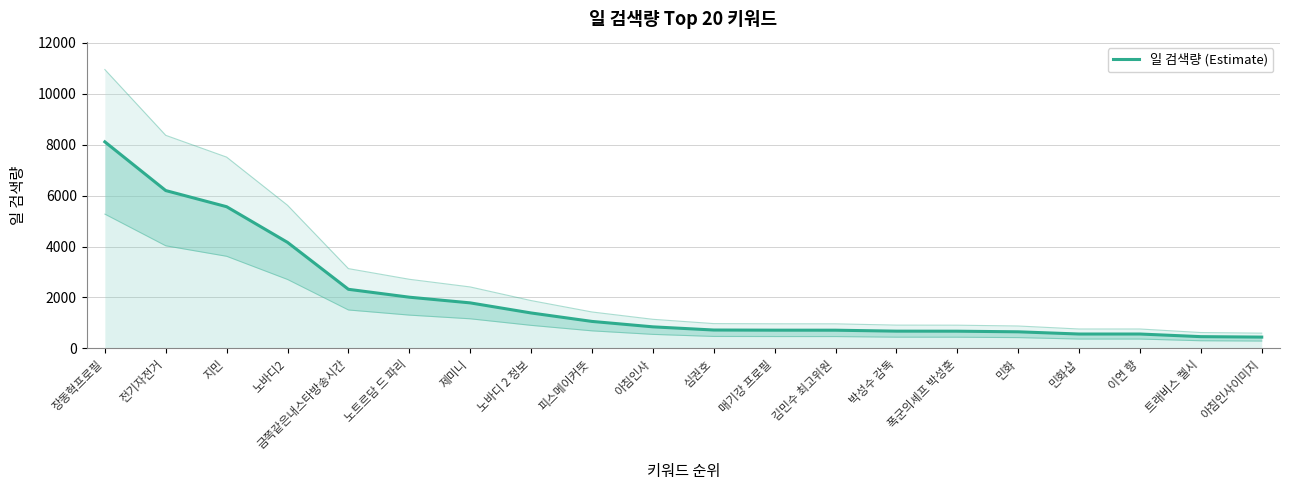

Reading left to right, list all the values displayed in this chart.

장동혁프로필=8110	전기자전거=6197	지민=5563	노바디2=4163	금쪽같은내스타방송시간=2320	노트르담 드 파리=2010	제미니=1787	노바디 2 정보=1391	피스메이커뜻=1059	아침인사=846	심권호=721	매기강 프로필=715	김민수 최고위원=714	박성수 감독=677	폭군의셰프 박성훈=675	민화=651	민화샵=564	이연 향=564	트래비스 켈시=461	아침인사이미지=443